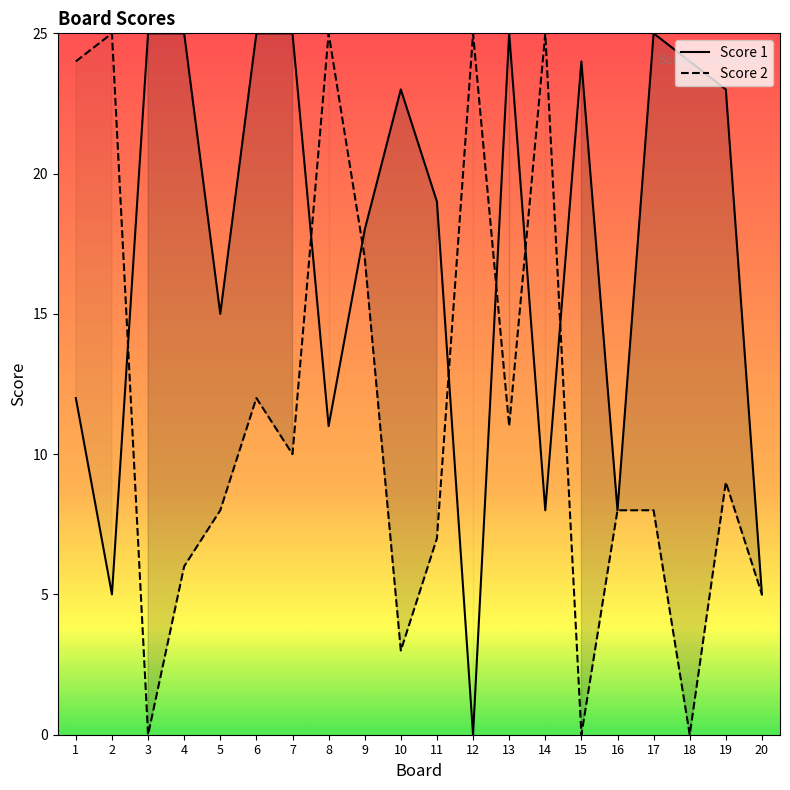

Reading left to right, list all the values displayed in this chart.

Score 1: 1=12	2=5	3=25	4=25	5=15	6=25	7=25	8=11	9=18	10=23	11=19	12=0	13=25	14=8	15=24	16=8	17=25	18=24	19=23	20=5
Score 2: 1=24	2=25	3=0	4=6	5=8	6=12	7=10	8=25	9=17	10=3	11=7	12=25	13=11	14=25	15=0	16=8	17=8	18=0	19=9	20=5